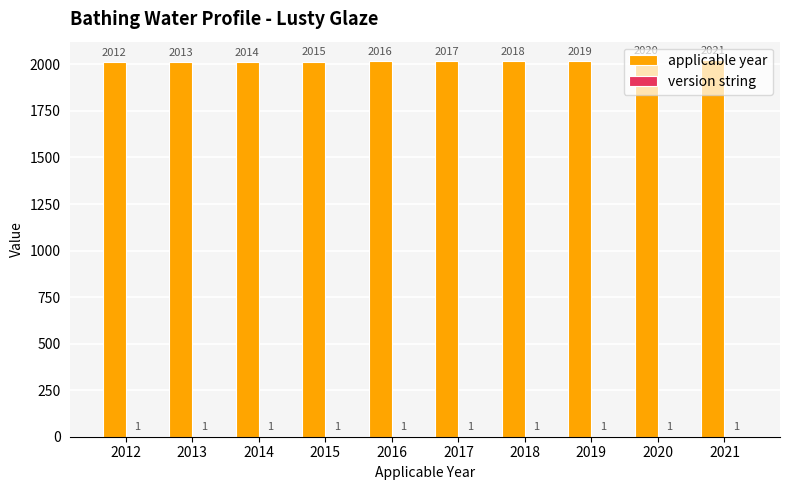

Which series changed the most between 2012 and 2013?

applicable year